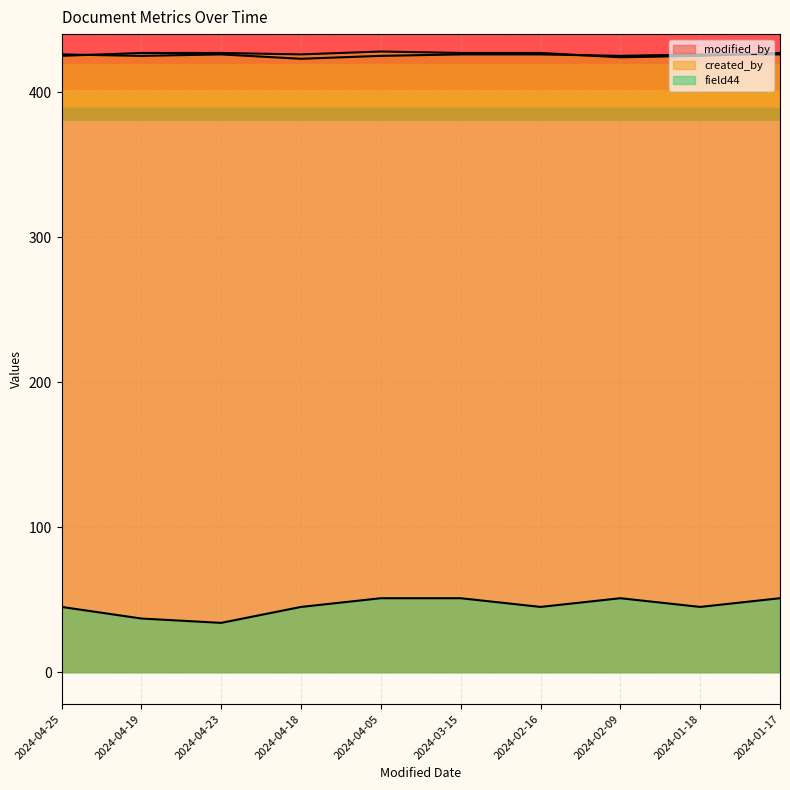

How many lines are shown in the chart?

3